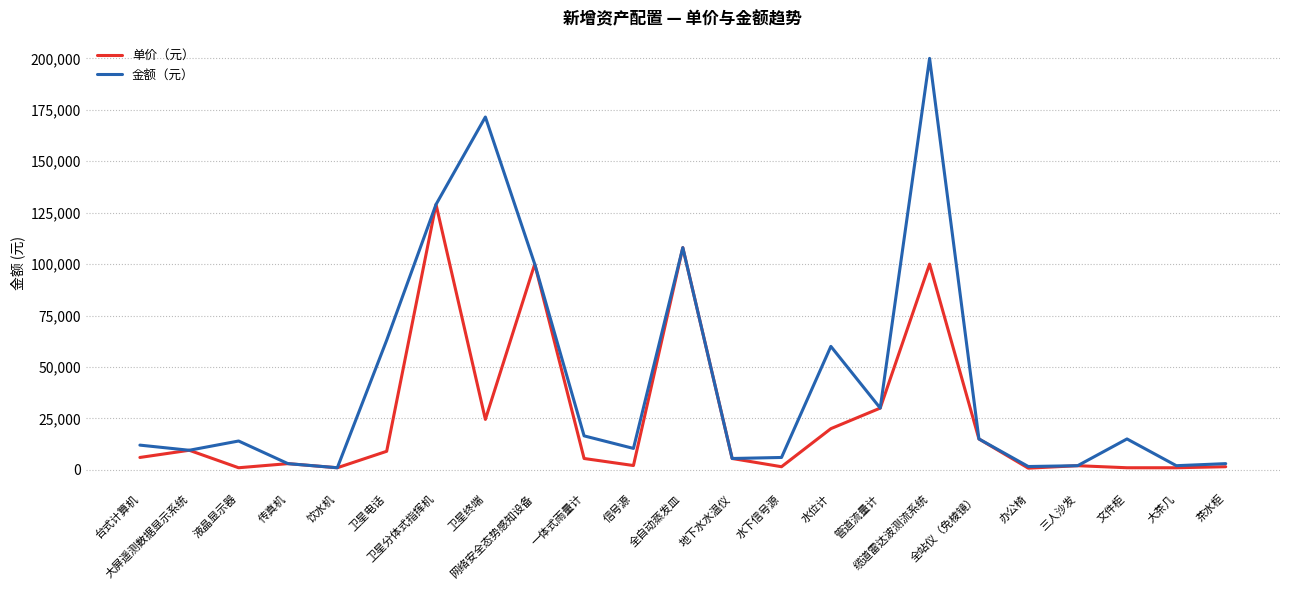

In 单价（元）, how many points are higher than both neighbors (excluding endpoints)?

7